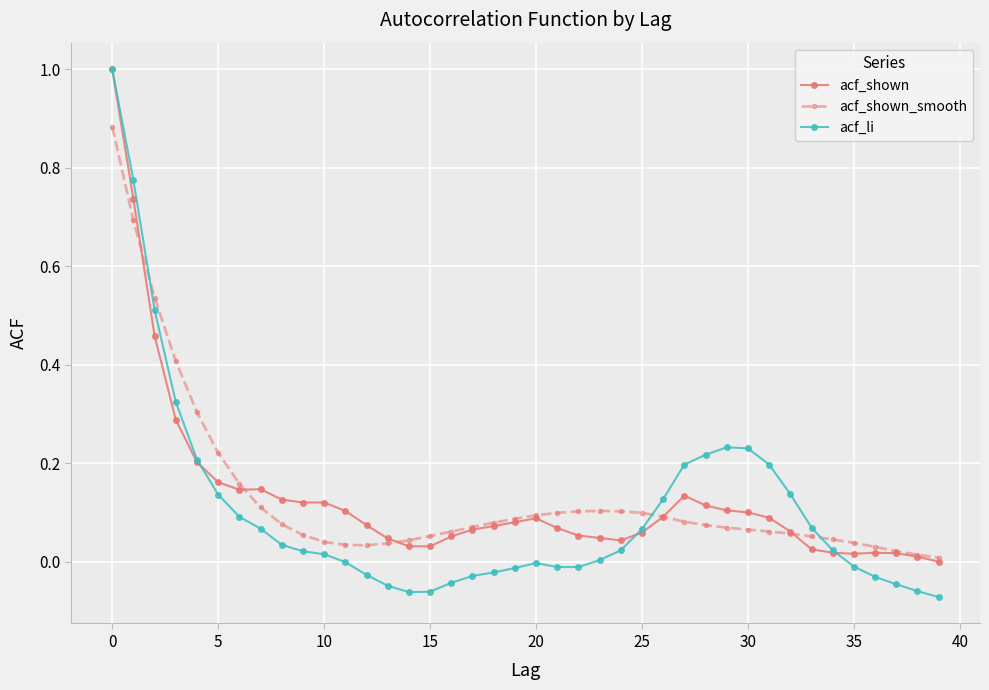

True or false: acf_shown has more than 1 points higher than both neighbors.

True